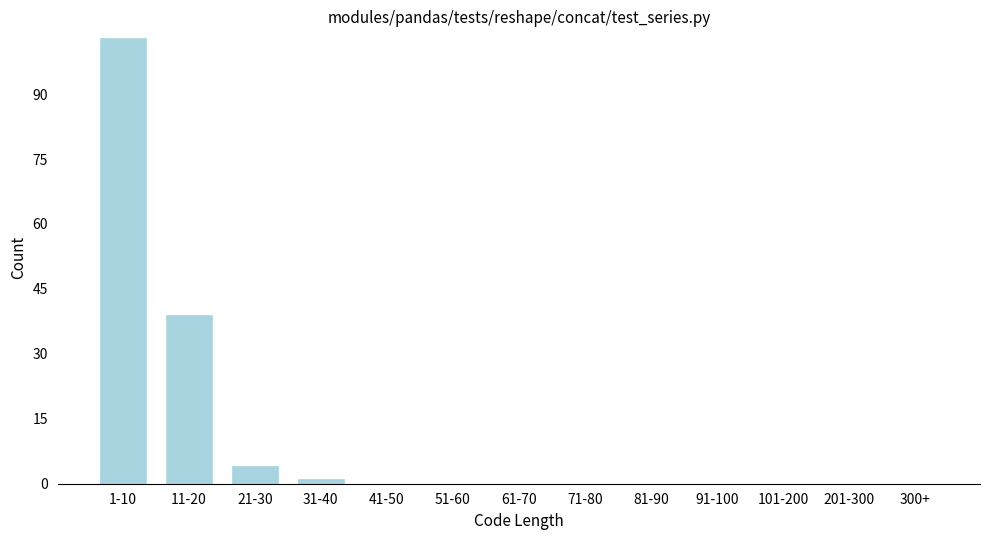

Reading left to right, what are all the values shown in this chart?

1-10=103	11-20=39	21-30=4	31-40=1	41-50=0	51-60=0	61-70=0	71-80=0	81-90=0	91-100=0	101-200=0	201-300=0	300+=0